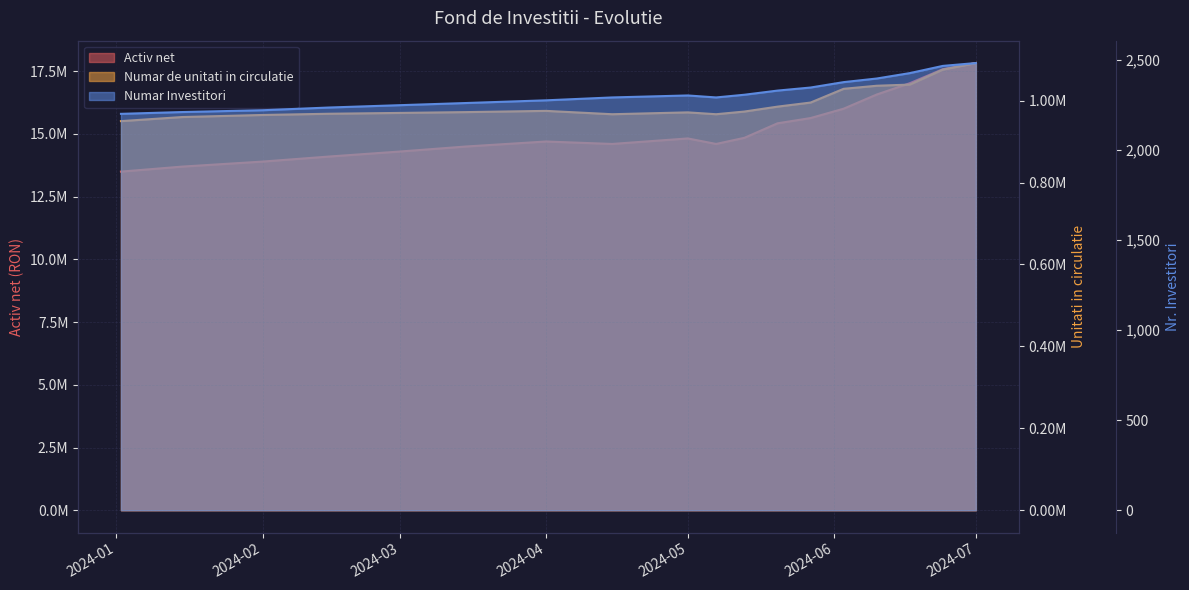

At which category does the chart reach its peak across all series?

2024-07